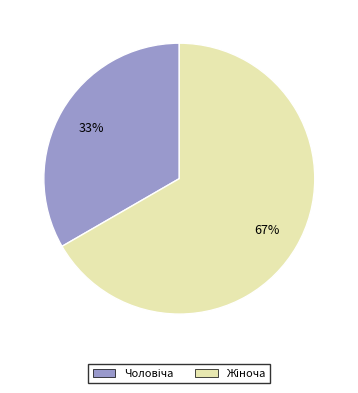

Is there any slice that represents more than half of the pie?

Yes